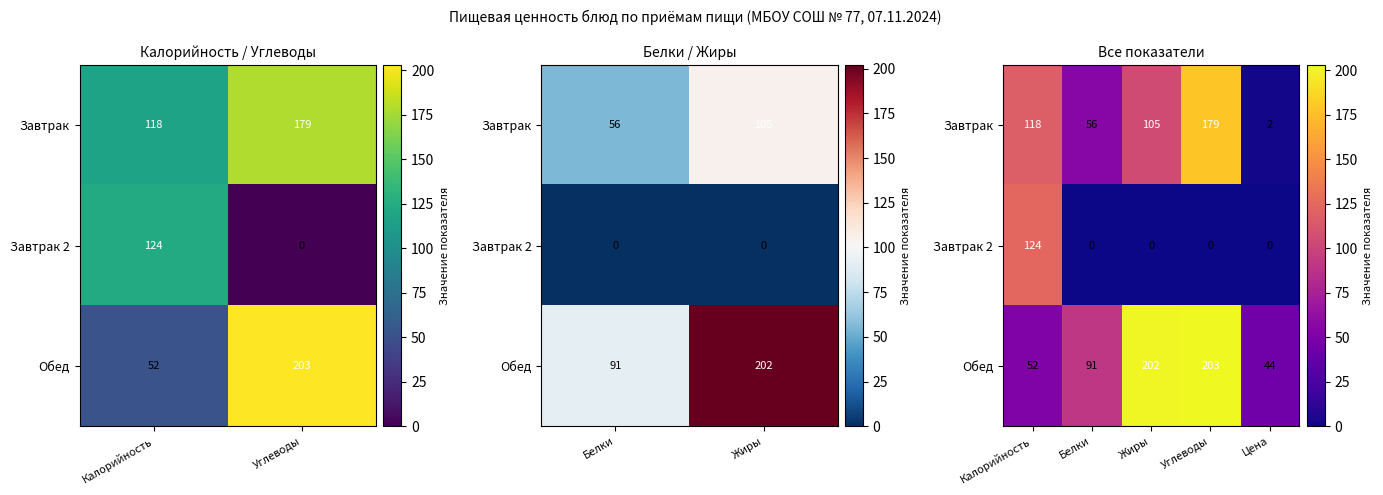

At how many categories does at least one series exceed 120?

3